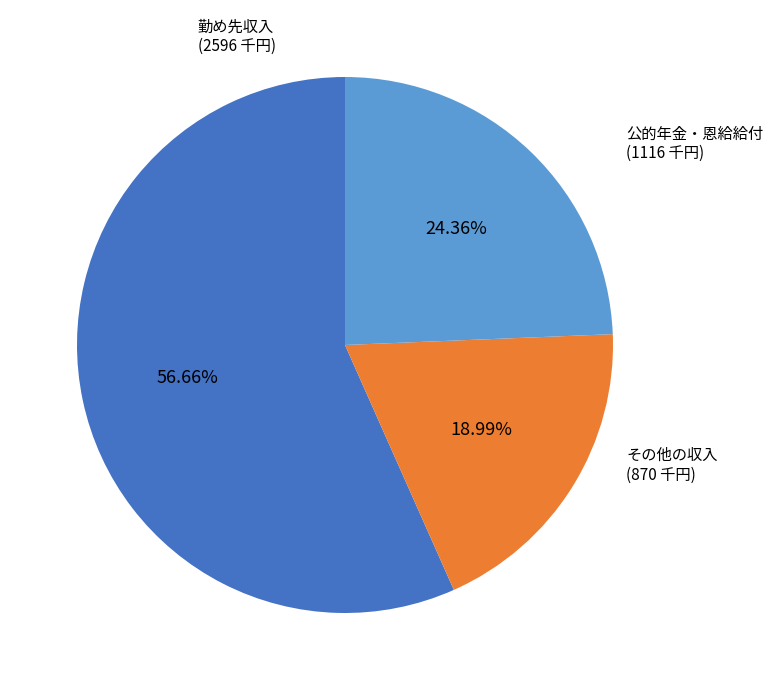

Does any single category account for the majority?

Yes